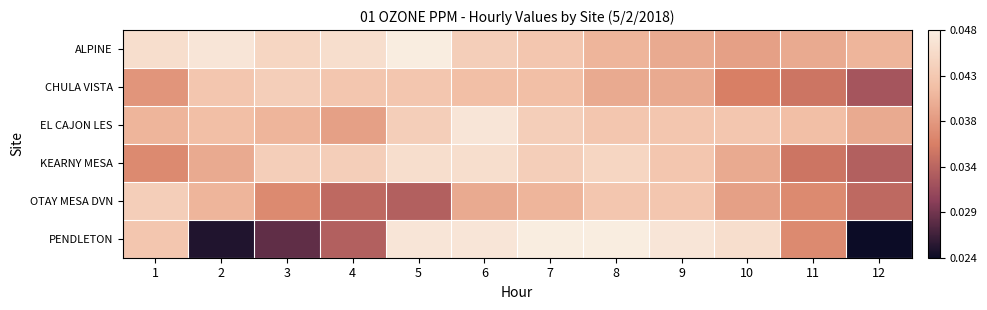

Rank the series at 3 from lowest to highest value.

PENDLETON, OTAY MESA DVN, EL CAJON LES, CHULA VISTA, KEARNY MESA, ALPINE